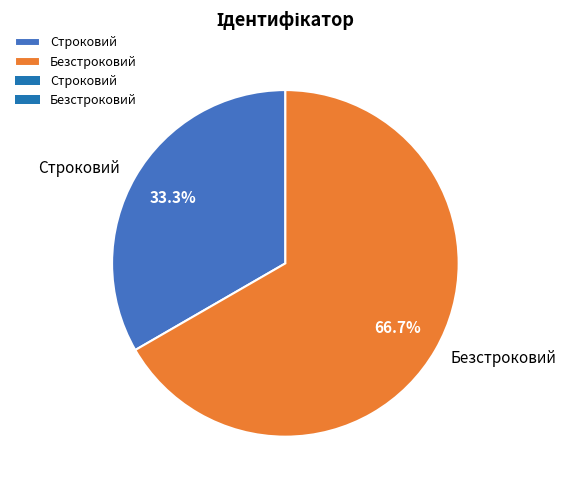

To the nearest percent, what is the difference between the largest and smallest slice percentages?

33%